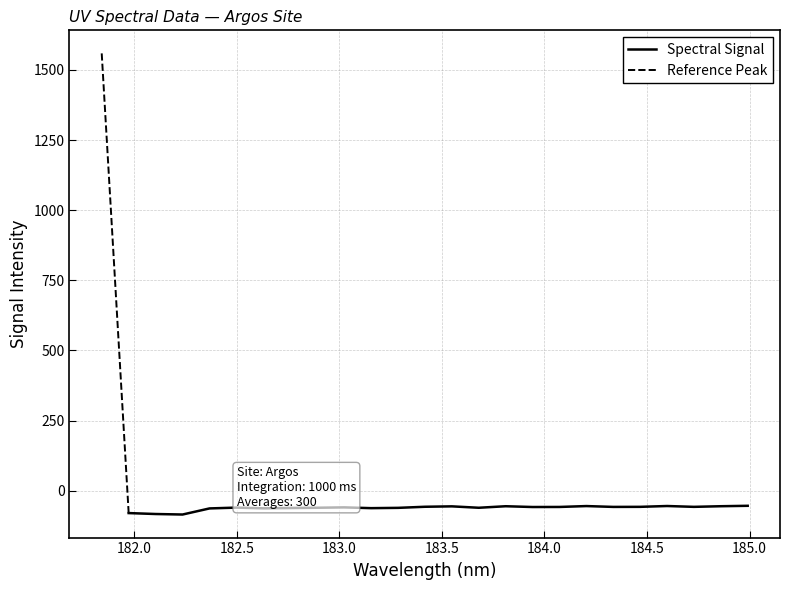

What is the sum of all values?

82.1